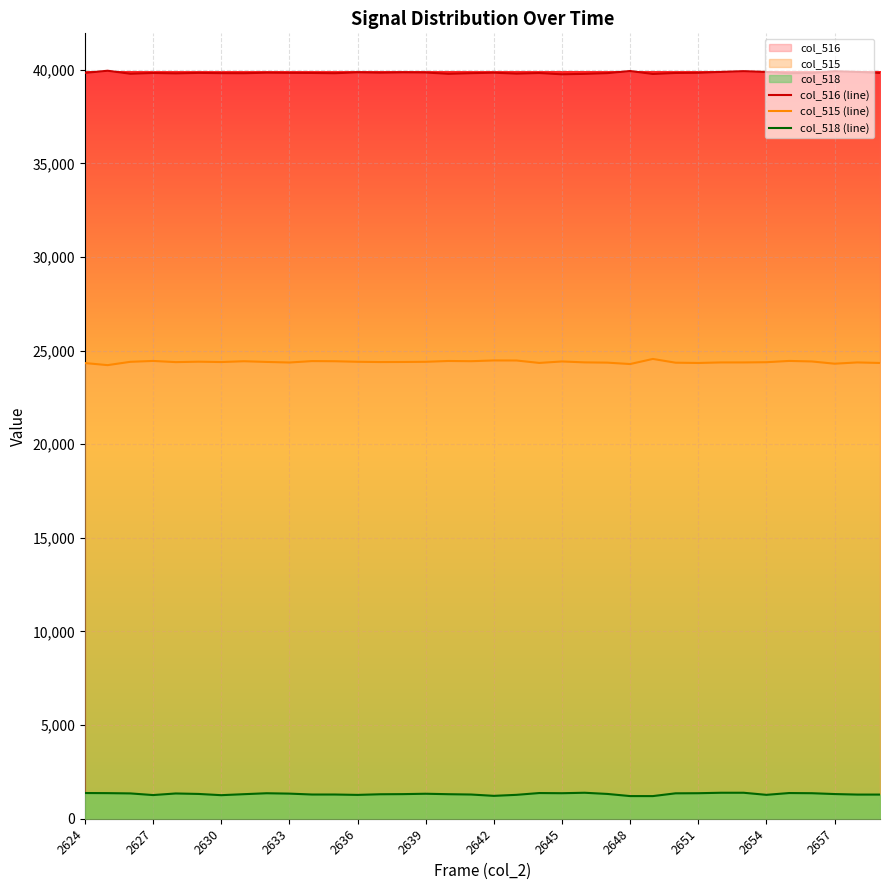

Which series has the largest total across all categories?

col_516 (line)